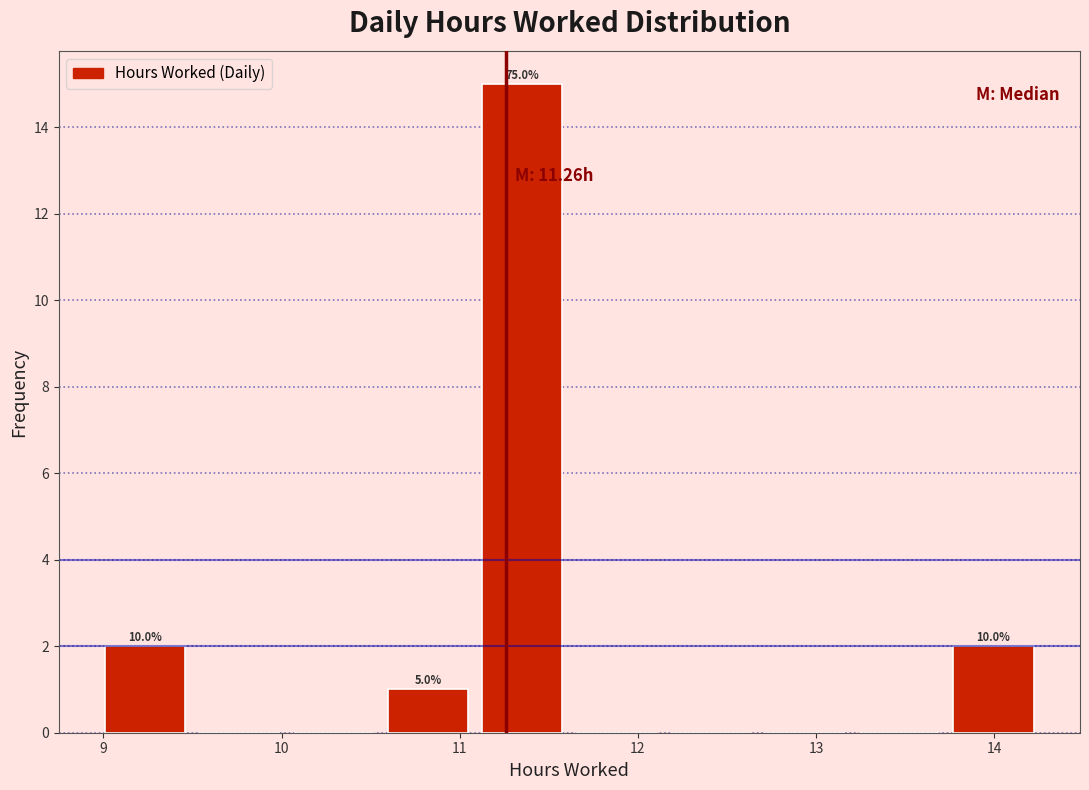

Which range on the x-axis has the tallest bar?

11.1 to 11.6